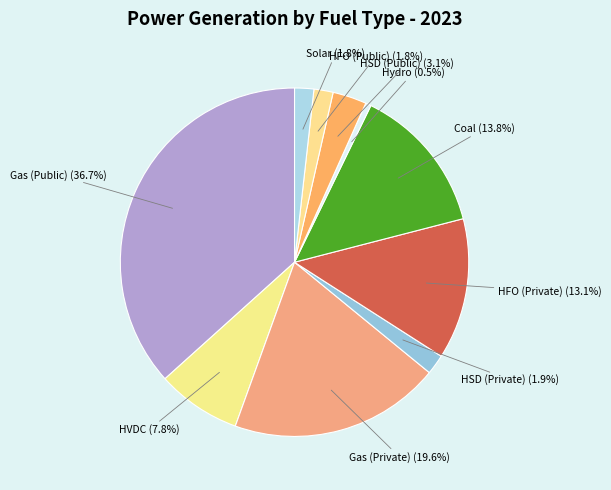

To the nearest percent, what portion does HSD (Private) represent?

2%